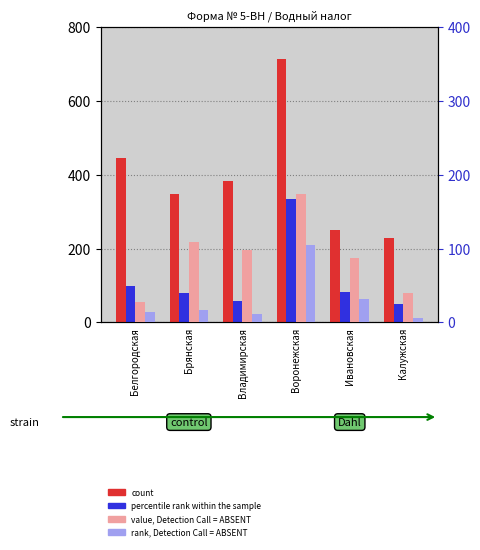

How many data points in rank, Detection Call = ABSENT are less than 17?

3